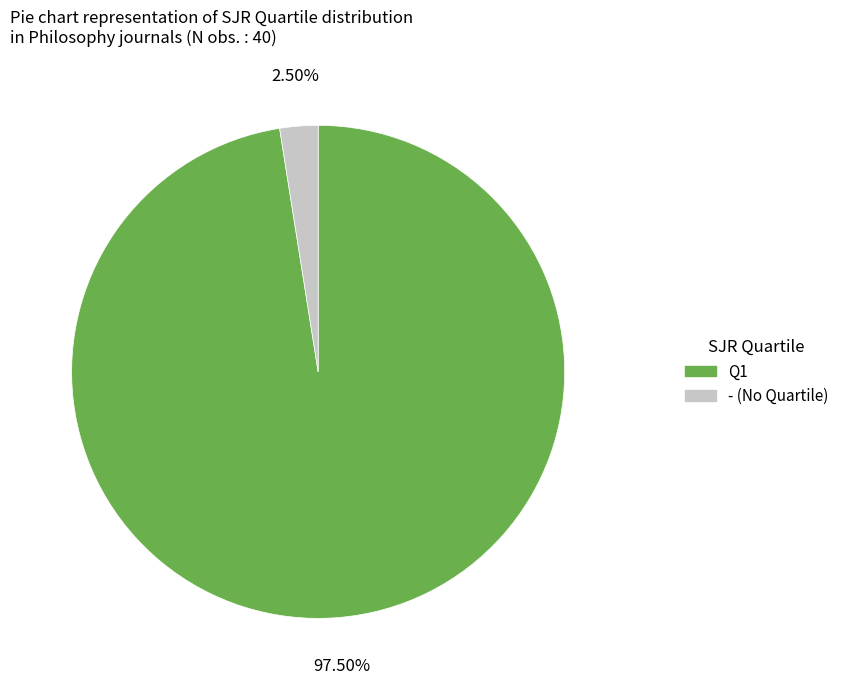

Is there a majority slice in this chart?

Yes